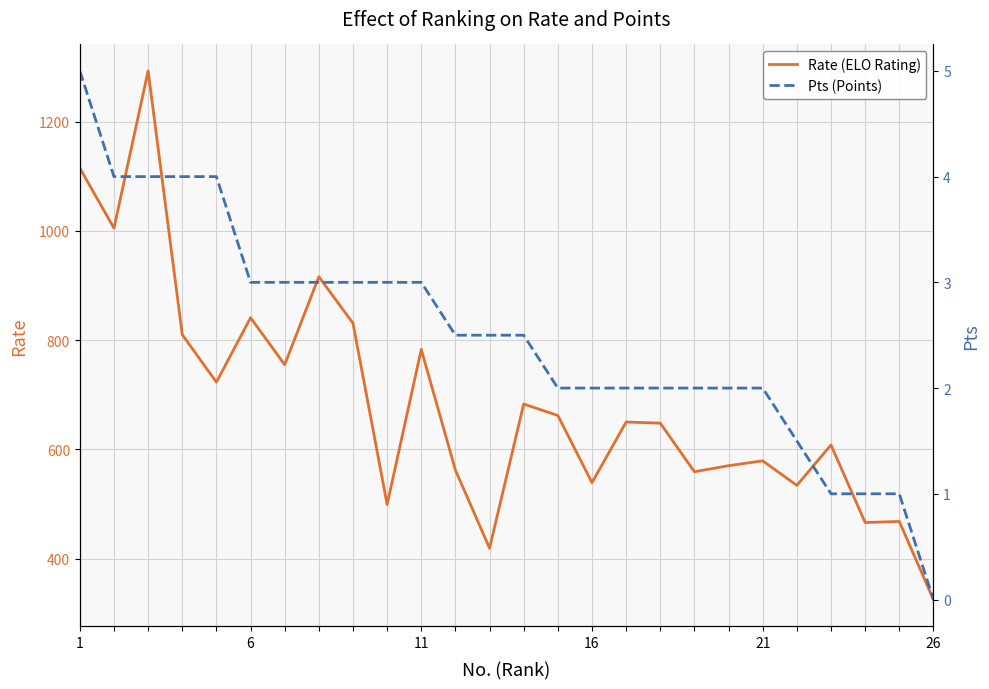

What is the lowest value of the Rate (ELO Rating) series?

325